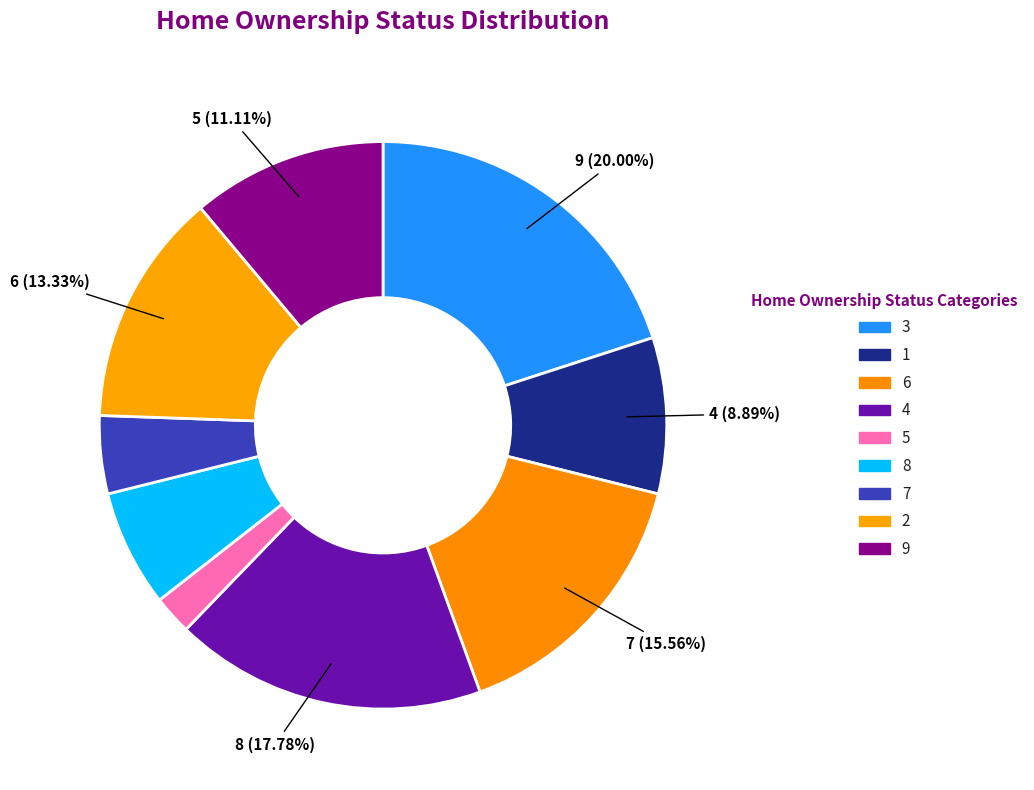

To the nearest percent, what is the combined percentage of 7 and 5?

7%